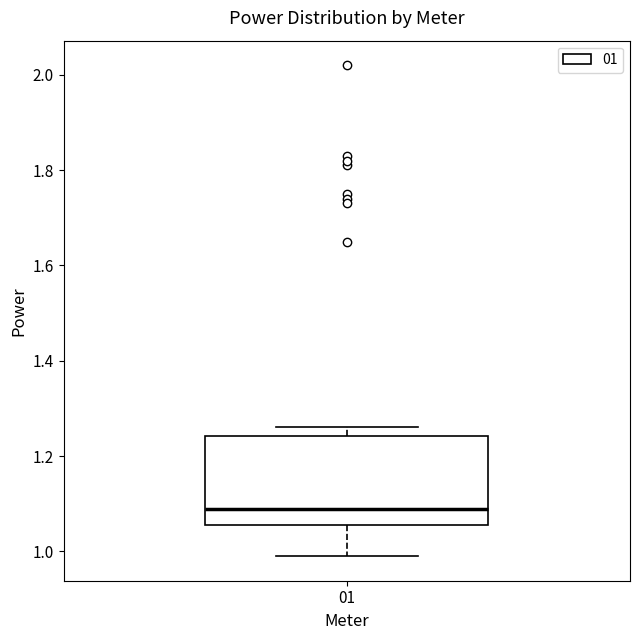

Transcribe this box plot: give where the median line is, the range the box spans, and where the two whiskers end, as read against the y-axis. The values are not printed on the chart, so give them approximately, as read against the axis.

median 1.10, box 1.06 to 1.24, whiskers 1.00 to 1.26